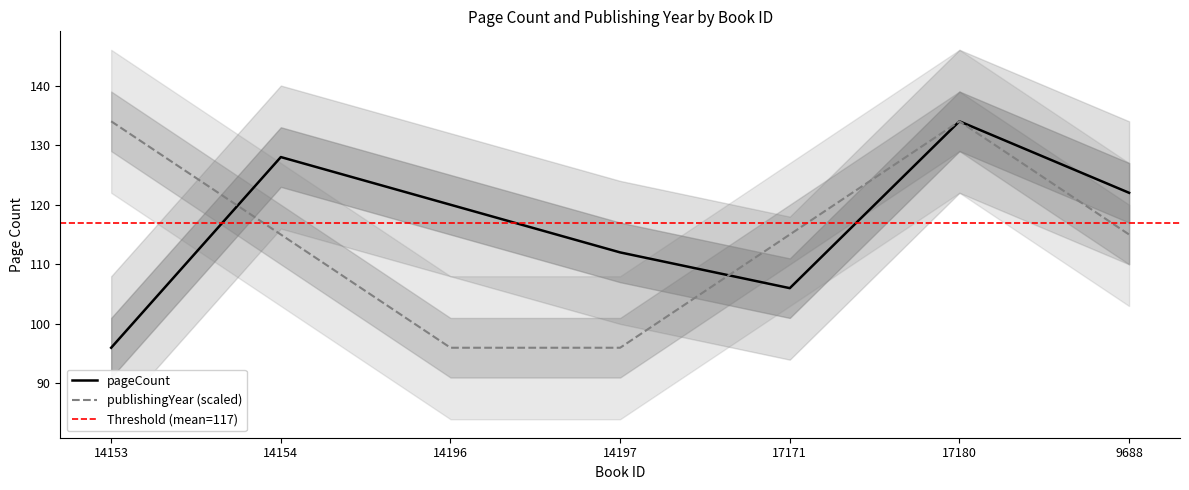

True or false: pageCount has a value of 39 at 17180.

False